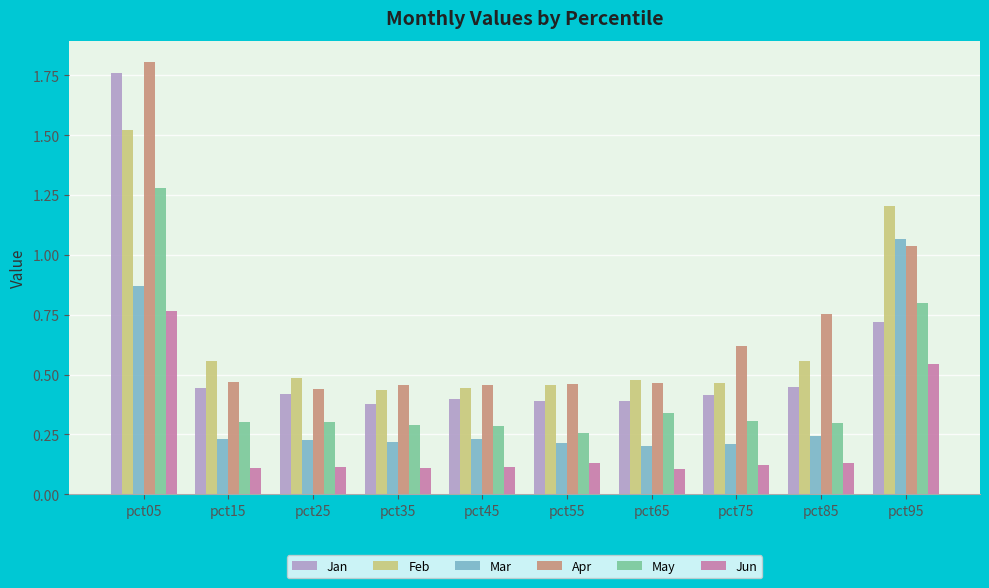

Where is Jan nearest to the value 1?

pct95